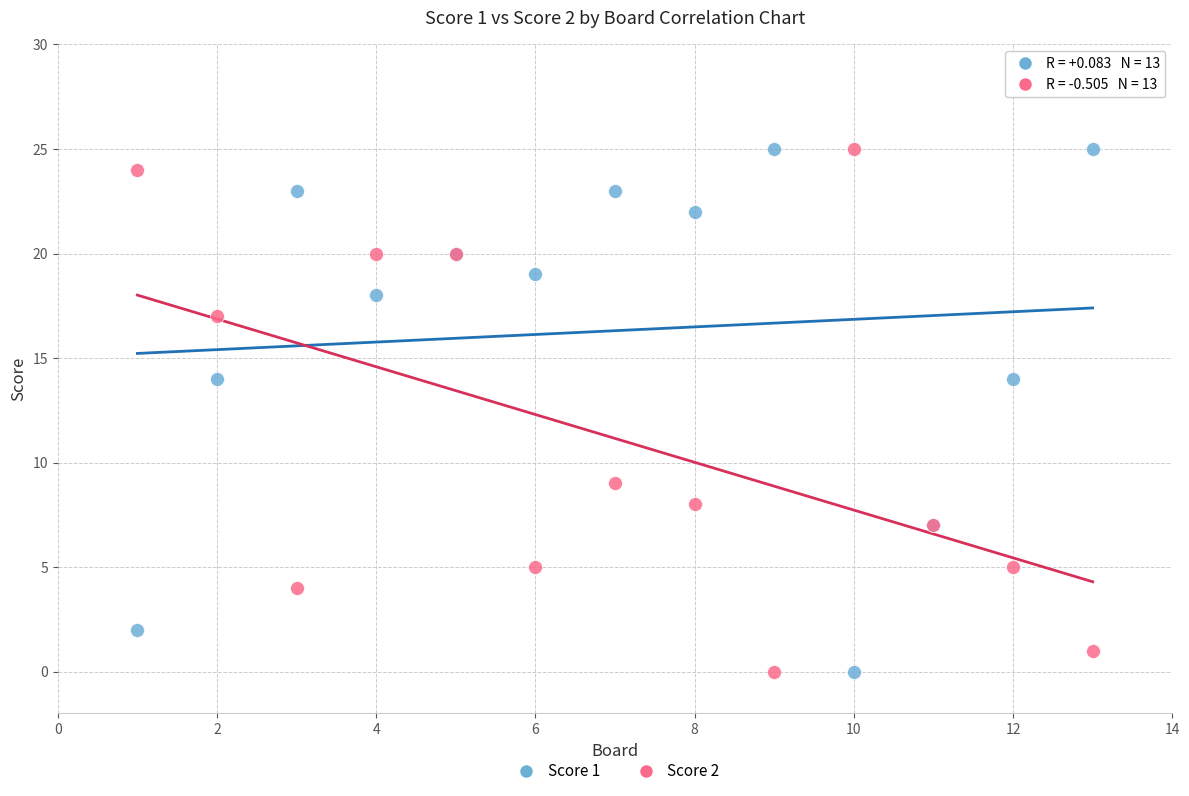

What is the X range (max minus min) for the scatter plot?

12